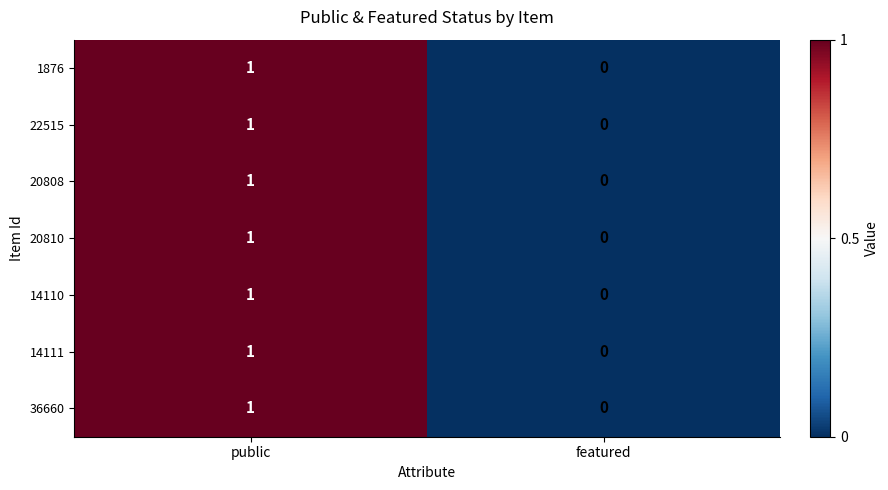

How many data points does each series have?

2